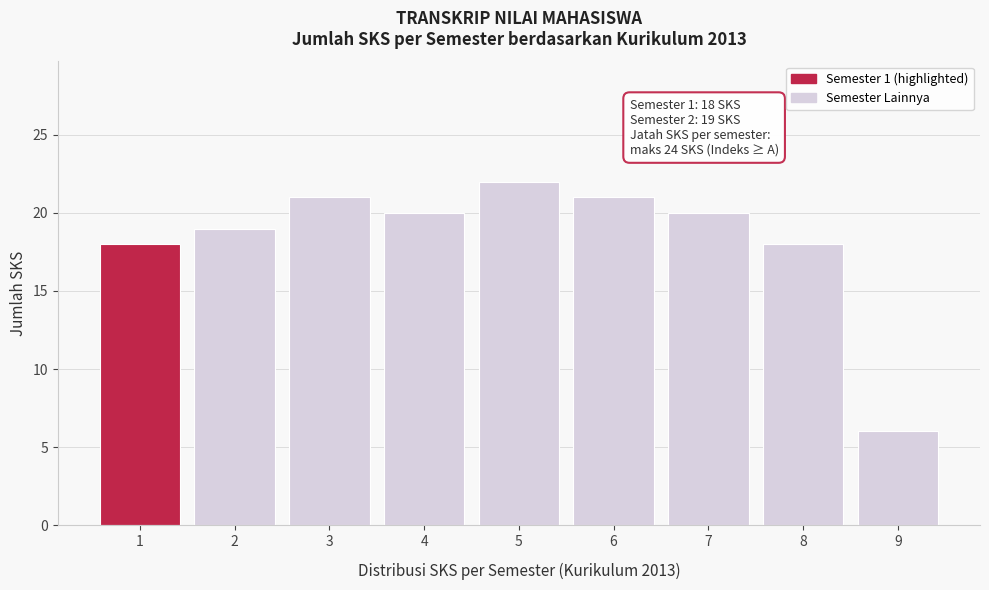

Reading left to right, list all the values displayed in this chart.

18	19	21	20	22	21	20	18	6